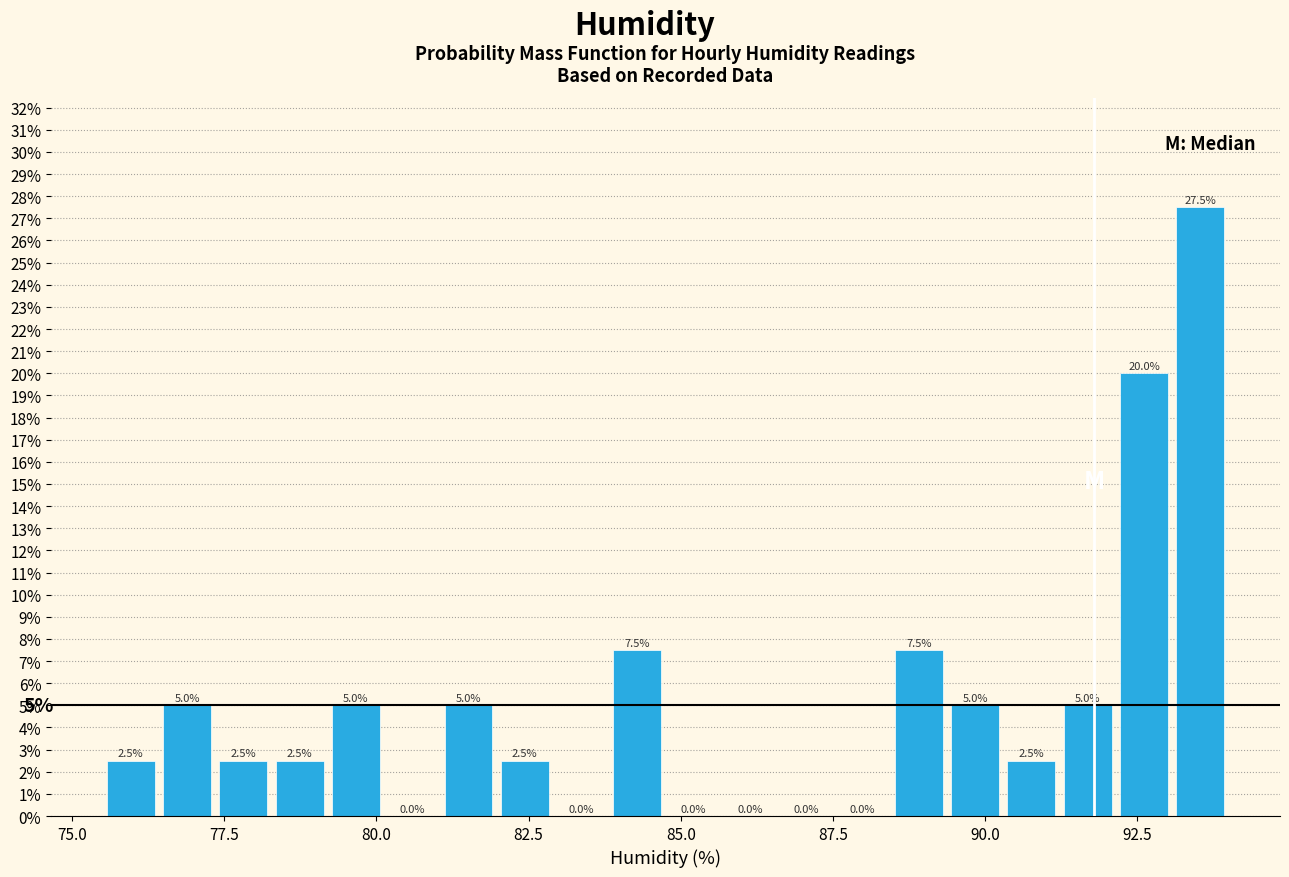

Read against the x-axis, roughly where is the centre of the tallest bar?

93.5